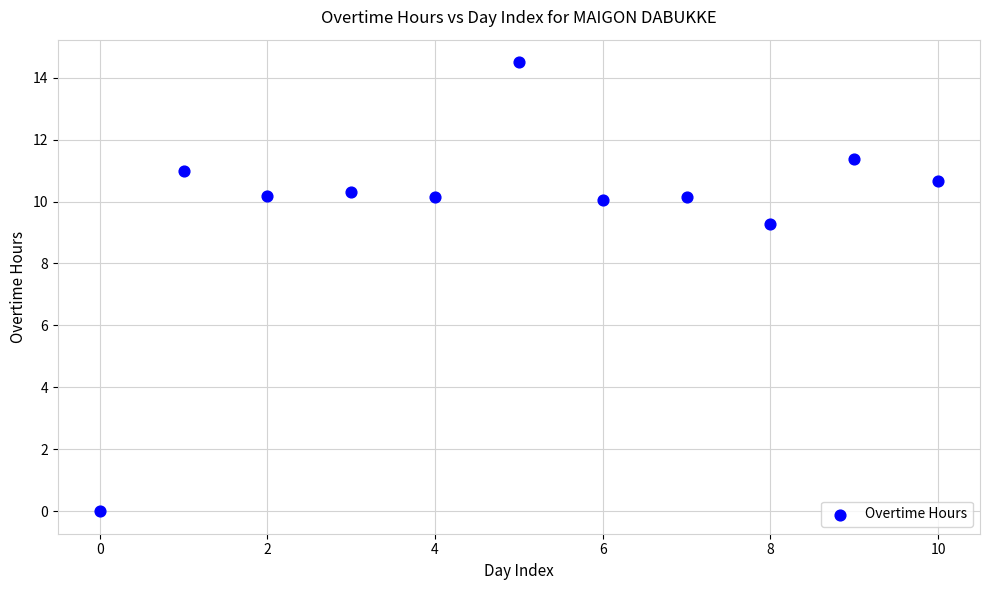

What Y value in the scatter plot is closest to 7?

9.3